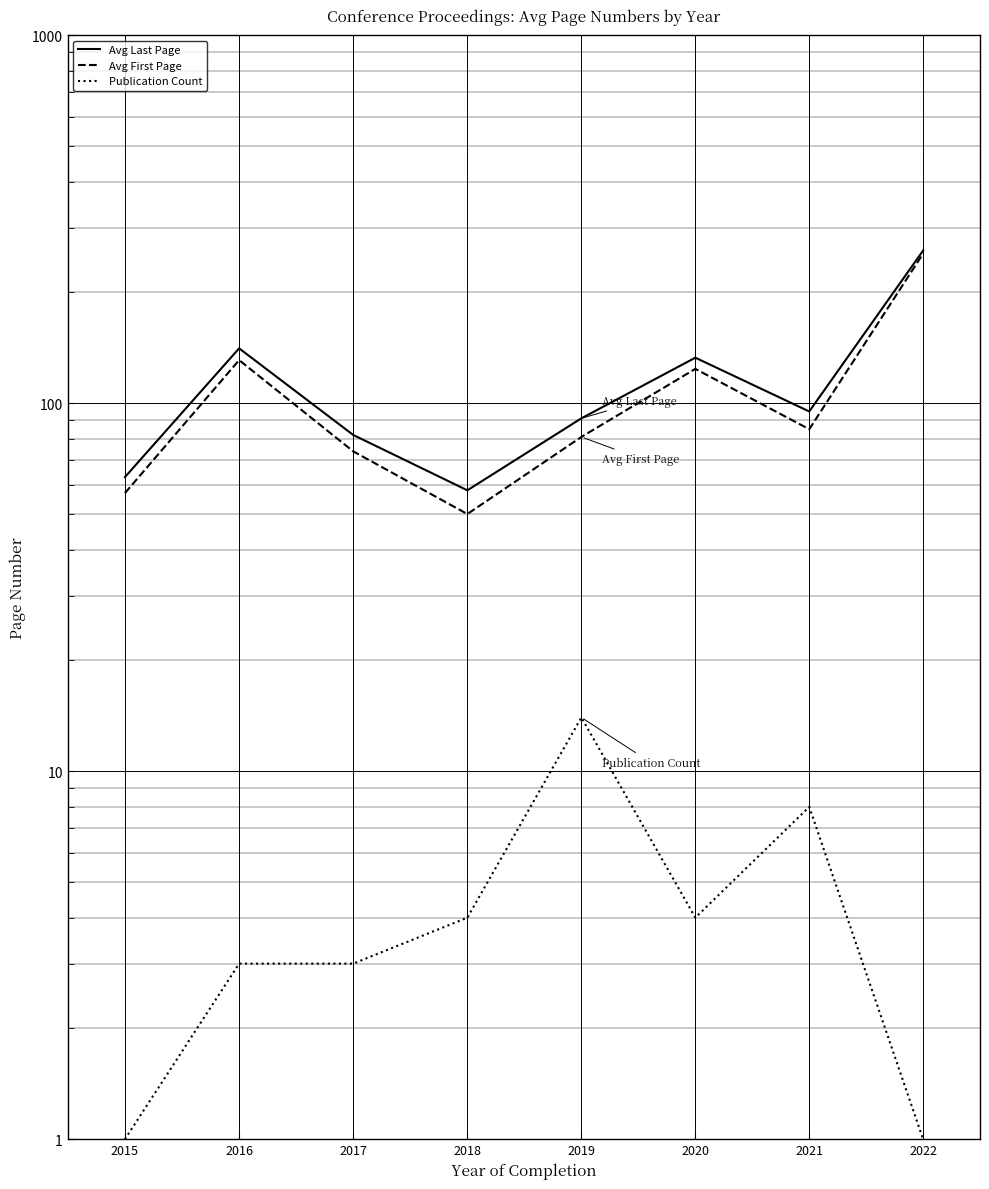

What are all the series names shown in the legend?

Avg Last Page, Avg First Page, Publication Count